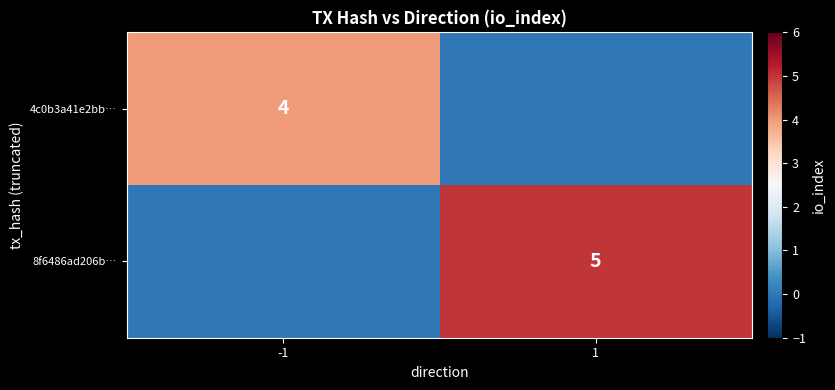

Which has a higher value, -1 or 1?

-1